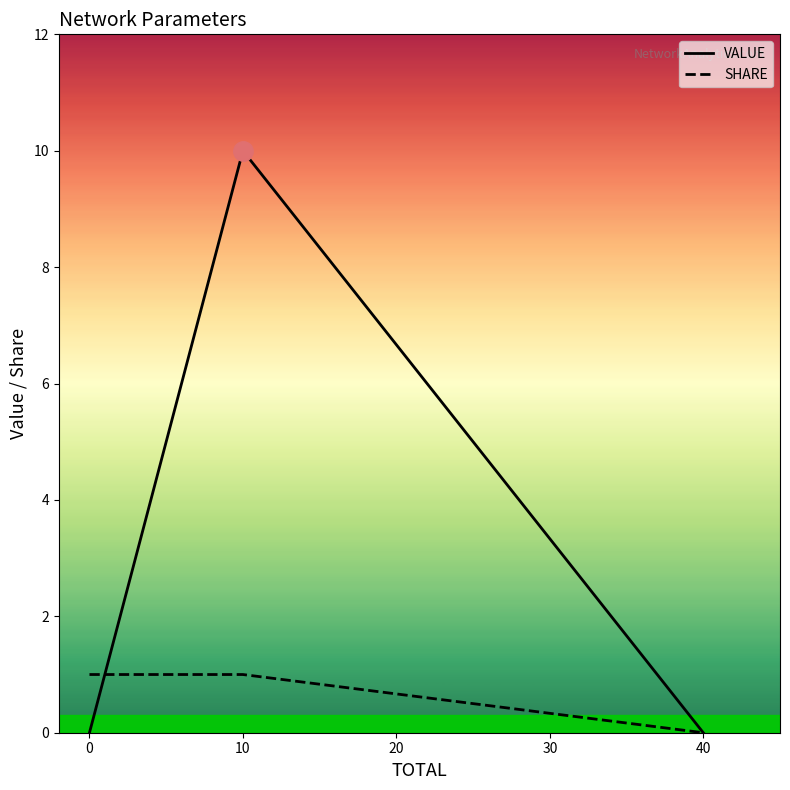

Which series changed the most between 0 and 10?

VALUE